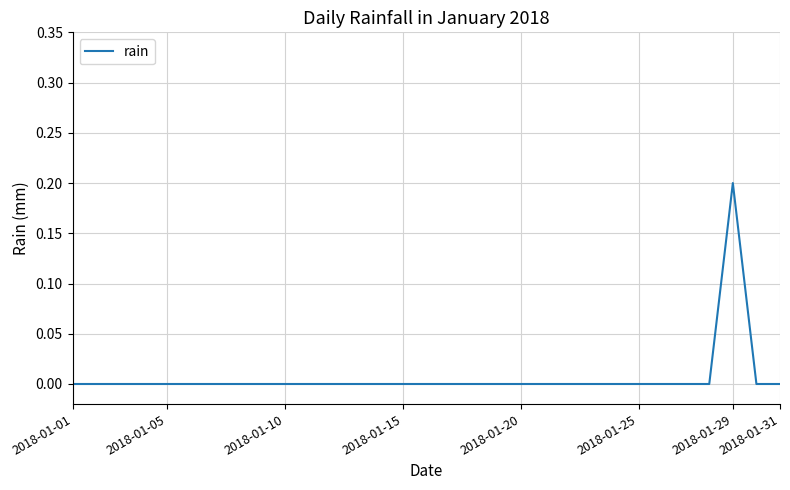

How many lines are shown in the chart?

1